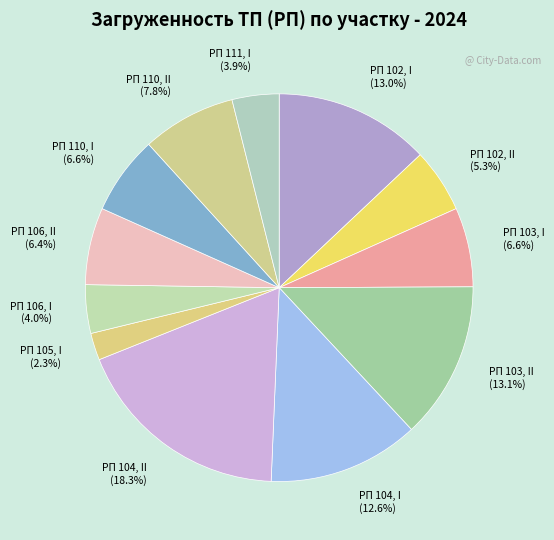

The РП 104, II slice represents 18% of the pie. True or false?

True